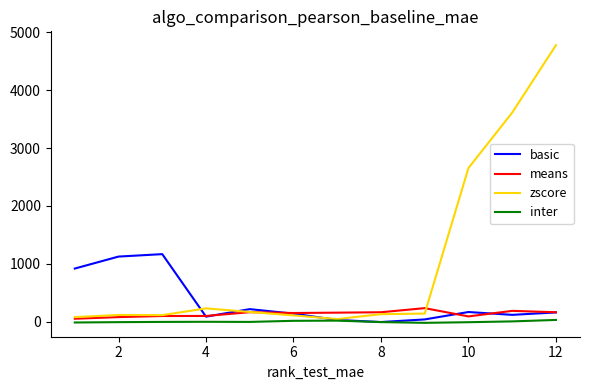

What is the greatest value displayed?

4777